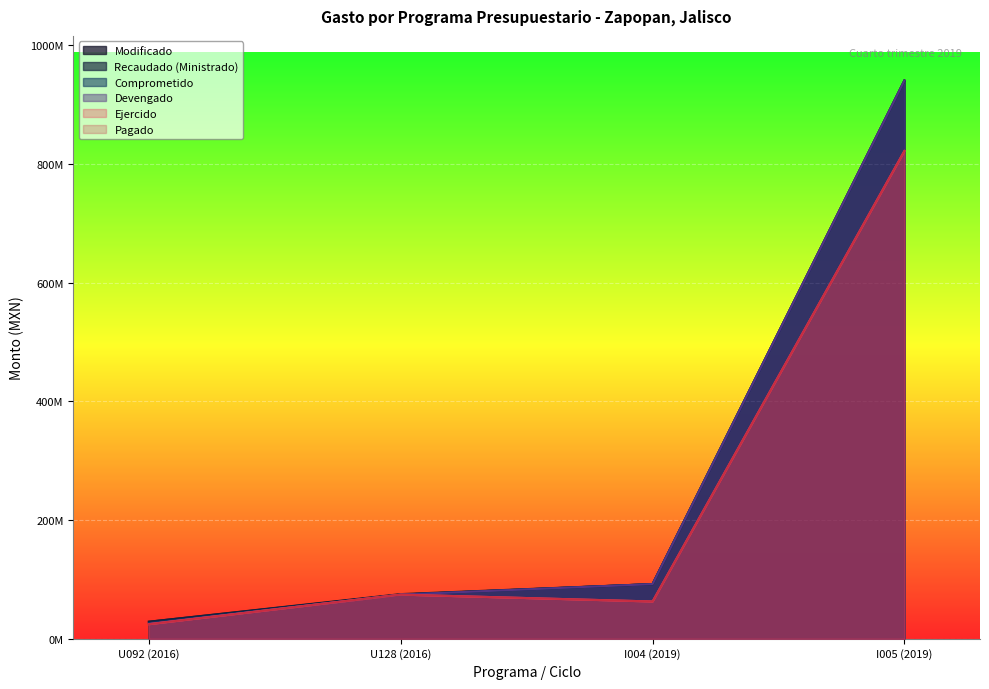

Read the Recaudado (Ministrado) value at I005 (2019).

940336490.0